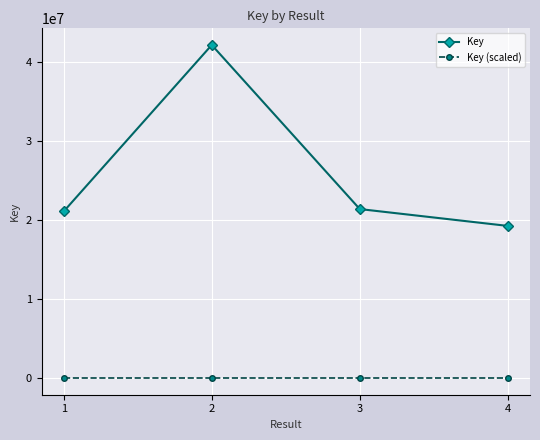

In Key (scaled), how many points are higher than both neighbors (excluding endpoints)?

1